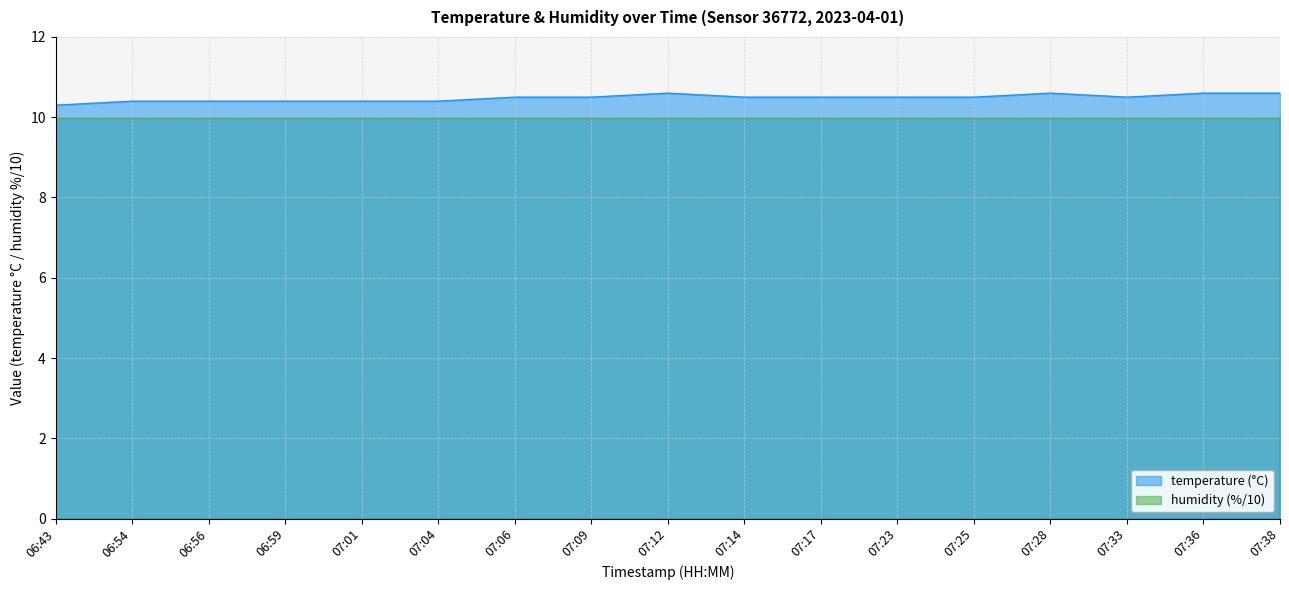

What is the greatest value displayed?

10.6